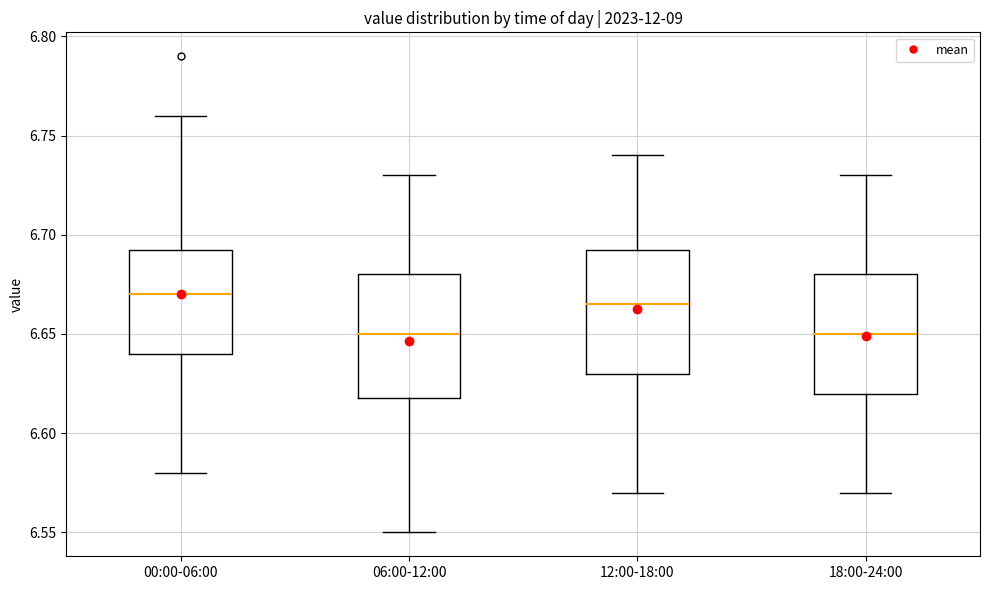

Reading left to right, transcribe this box plot: for each box, give where its median line is, the range the box spans, and where its two whiskers end, as read against the y-axis. The values are not printed on the chart, so give them approximately, as read against the axis.

00:00-06:00: median 6.670, box 6.640 to 6.695, whiskers 6.580 to 6.760
06:00-12:00: median 6.650, box 6.620 to 6.680, whiskers 6.550 to 6.730
12:00-18:00: median 6.665, box 6.630 to 6.695, whiskers 6.570 to 6.740
18:00-24:00: median 6.650, box 6.620 to 6.680, whiskers 6.570 to 6.730